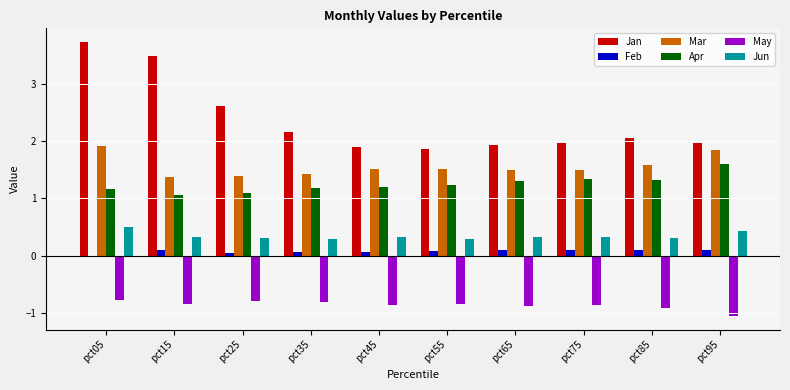

What is the lowest value of the May series?

-1.1